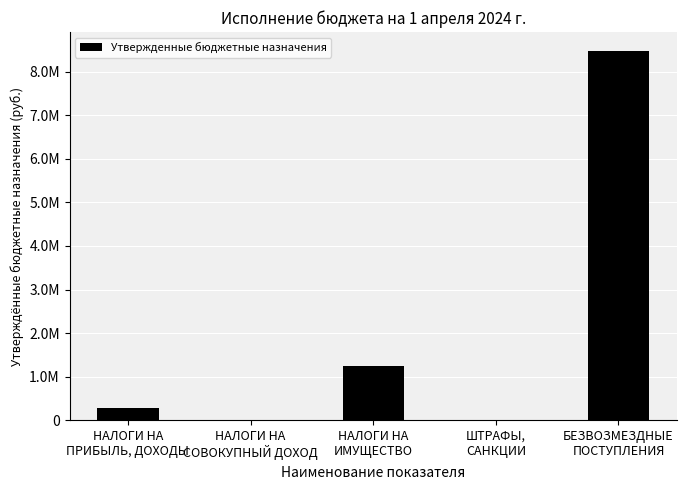

Are the bars horizontal?

No